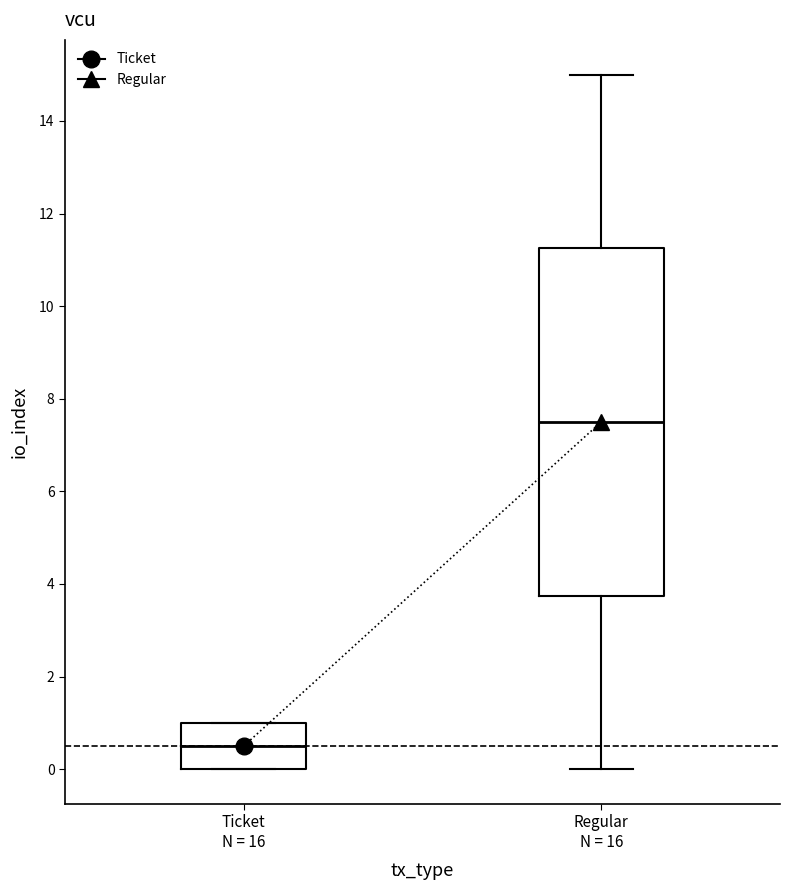

Reading left to right, transcribe this box plot: for each box, give where its median line is, the range the box spans, and where its two whiskers end, as read against the y-axis. The values are not printed on the chart, so give them approximately, as read against the axis.

Ticket N = 16: median 0.6, box 0.0 to 1.0, whiskers 0.0 to 1.0
Regular N = 16: median 7.6, box 3.8 to 11.2, whiskers 0.0 to 15.0